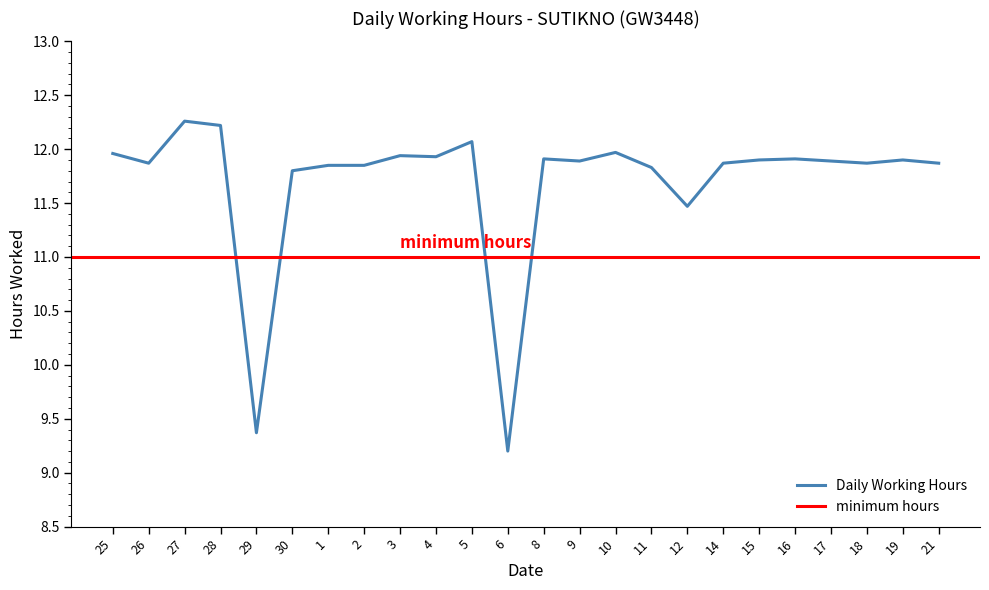

Read the value at 30.

11.8